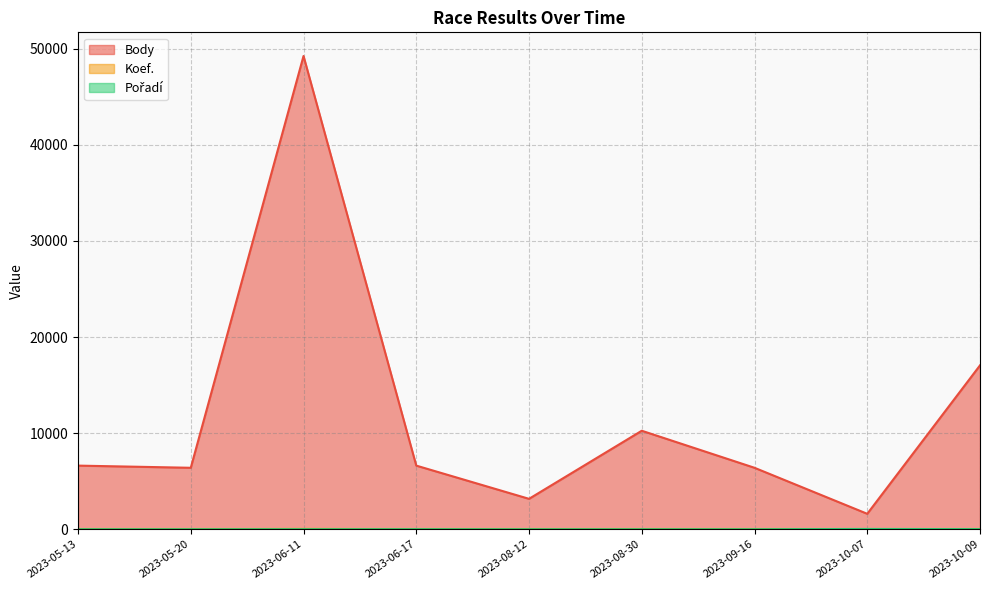

In Pořadí, how many points are lower than both neighbors (excluding endpoints)?

3